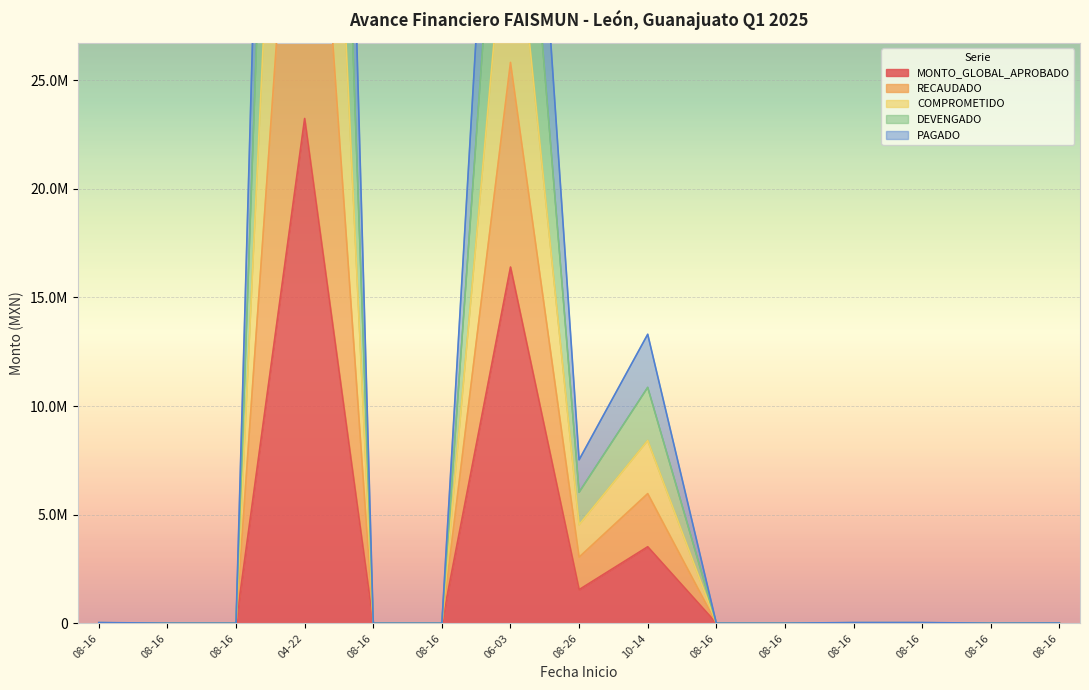

Which has a higher value, 08-16 or 06-03?

06-03